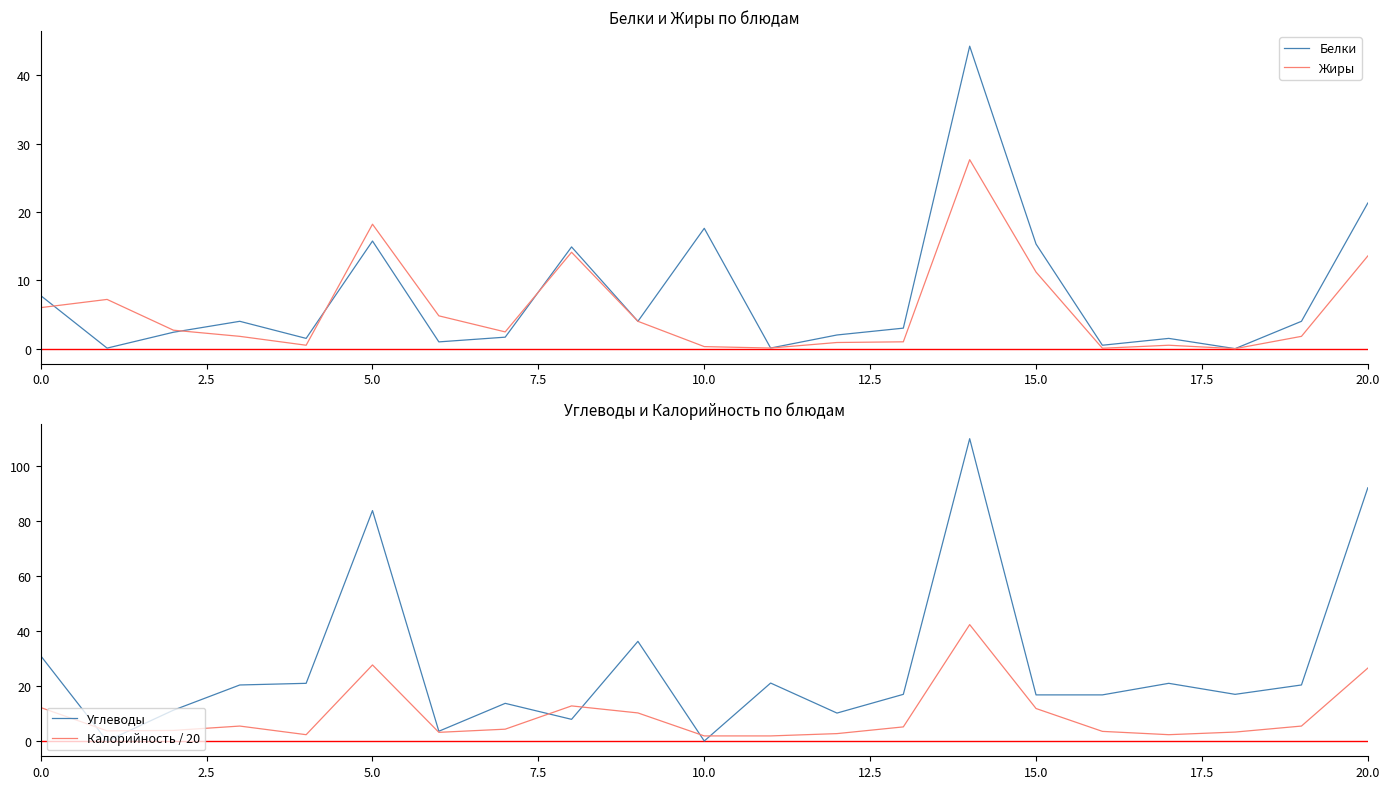

At which category is the sum across all series the highest?

14